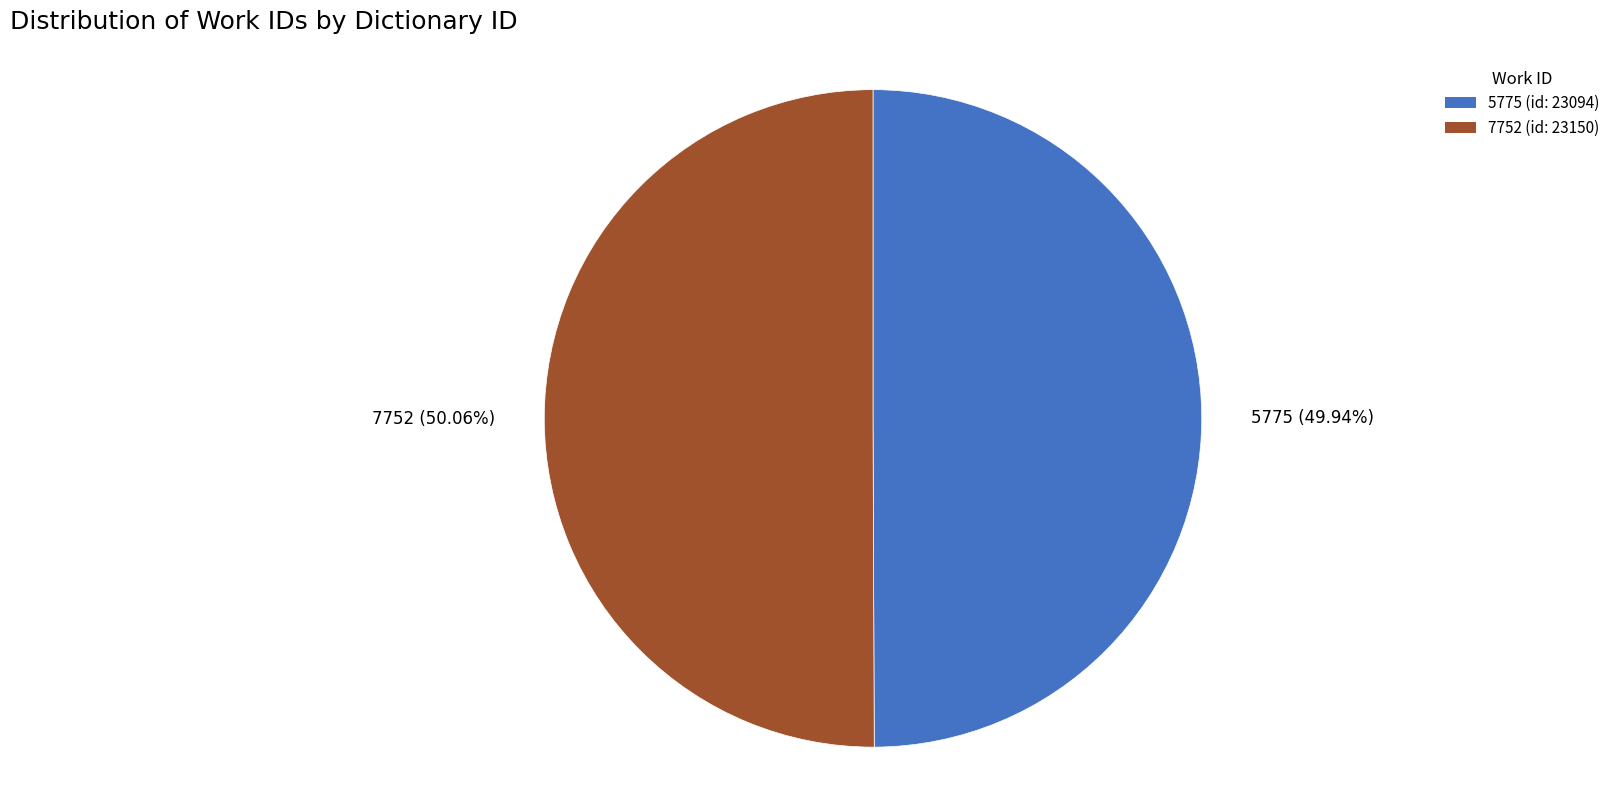

Does any single category account for the majority?

Yes